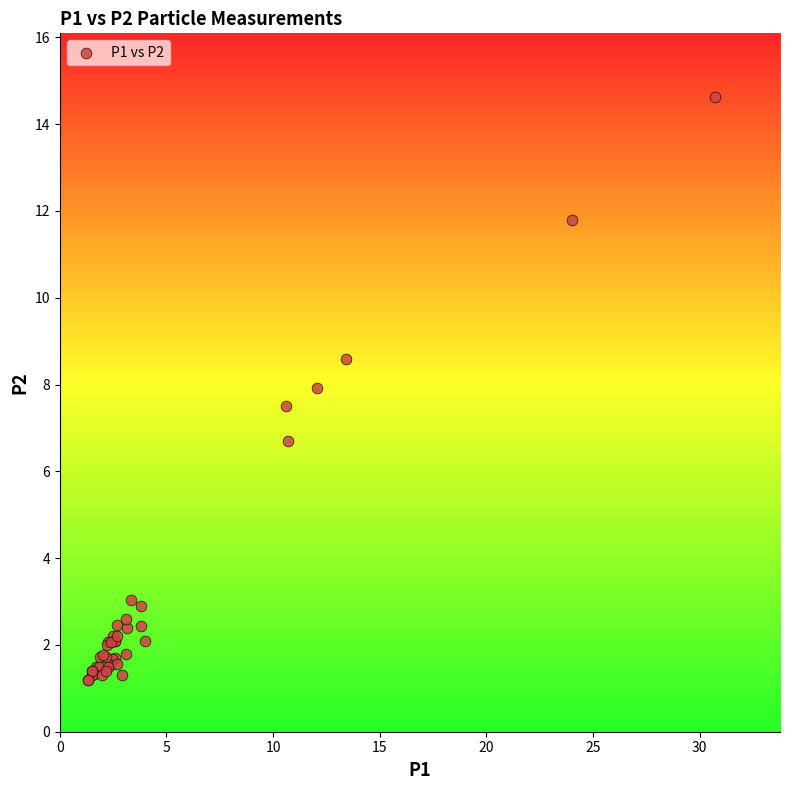

What Y value in the scatter plot is closest to 7?

6.7